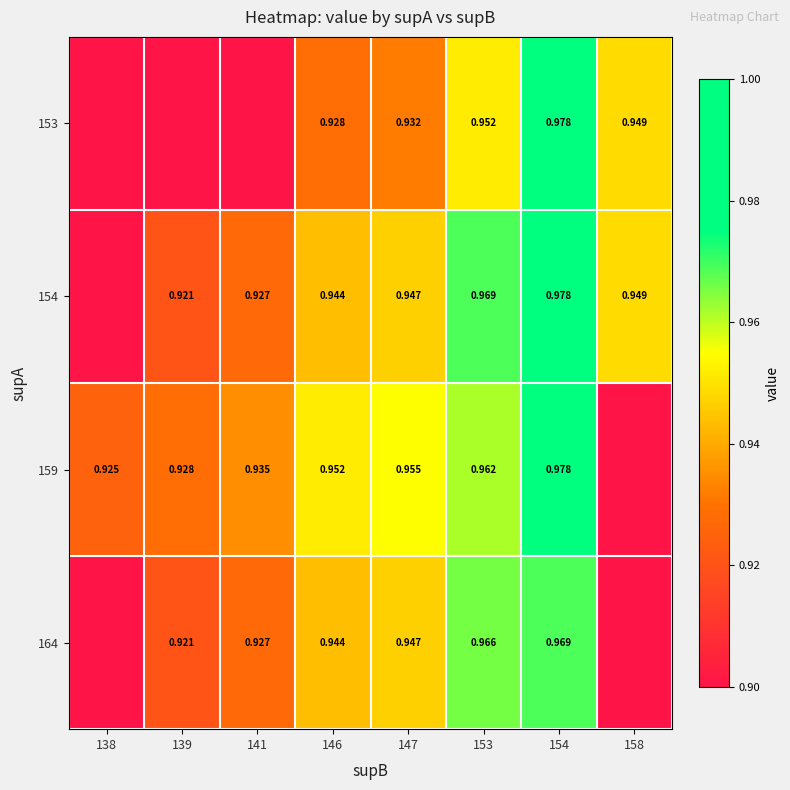

Is the value of 164 at 146 greater than the value of 154 at 158?

No